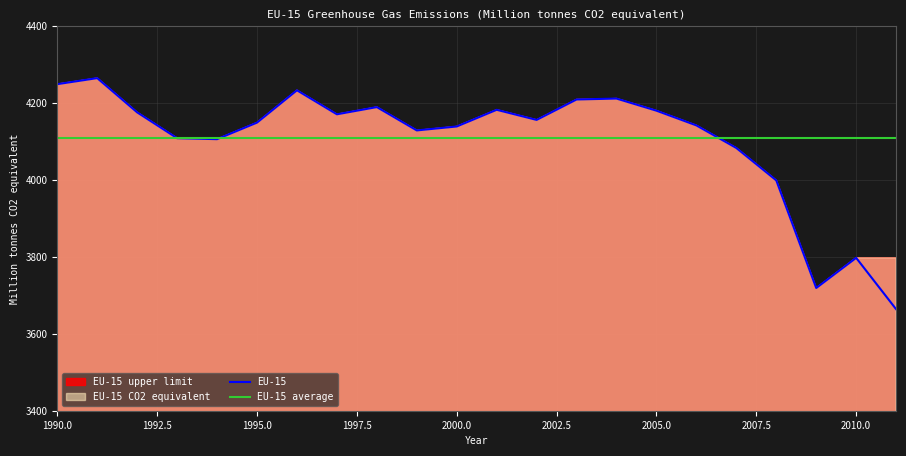

What is the sum of the EU-15 CO2 equivalent values at 2005 and 2003?

8389.8